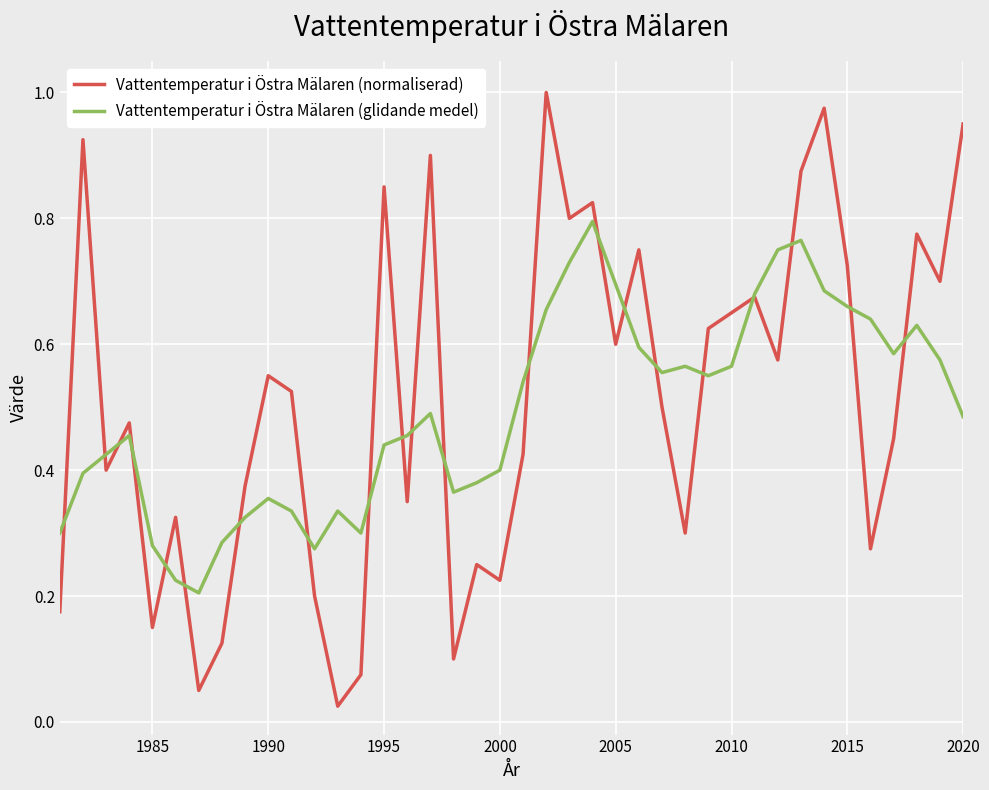

How many lines are shown in the chart?

2